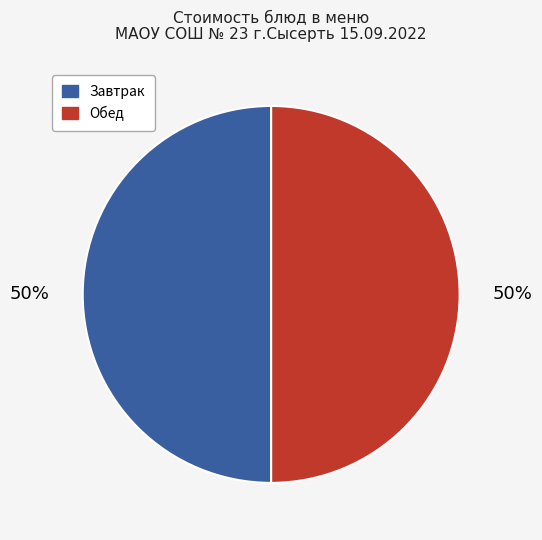

To the nearest percent, what is the average slice percentage?

50%